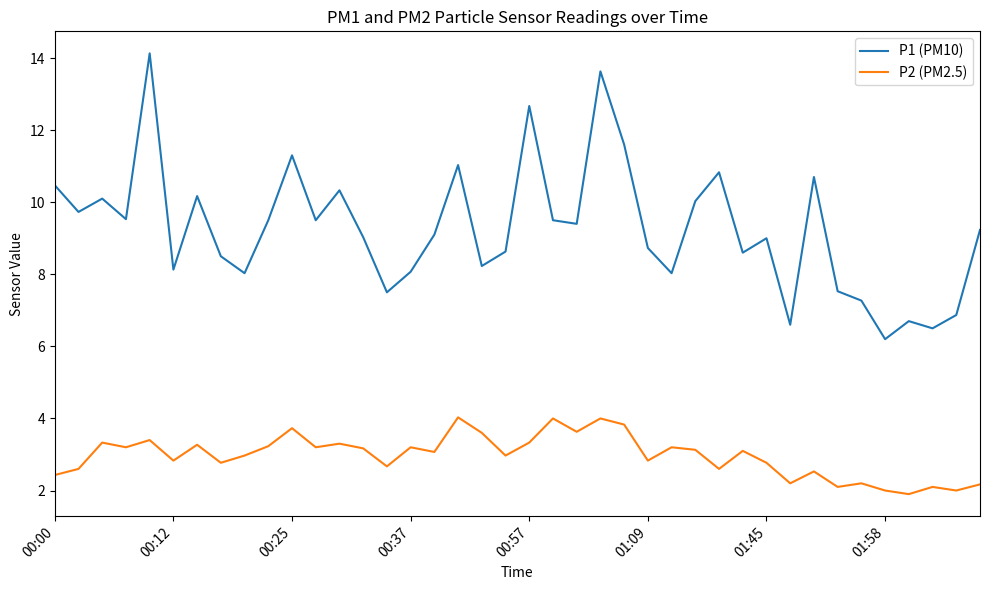

Which series has the largest range (max minus min)?

P1 (PM10)